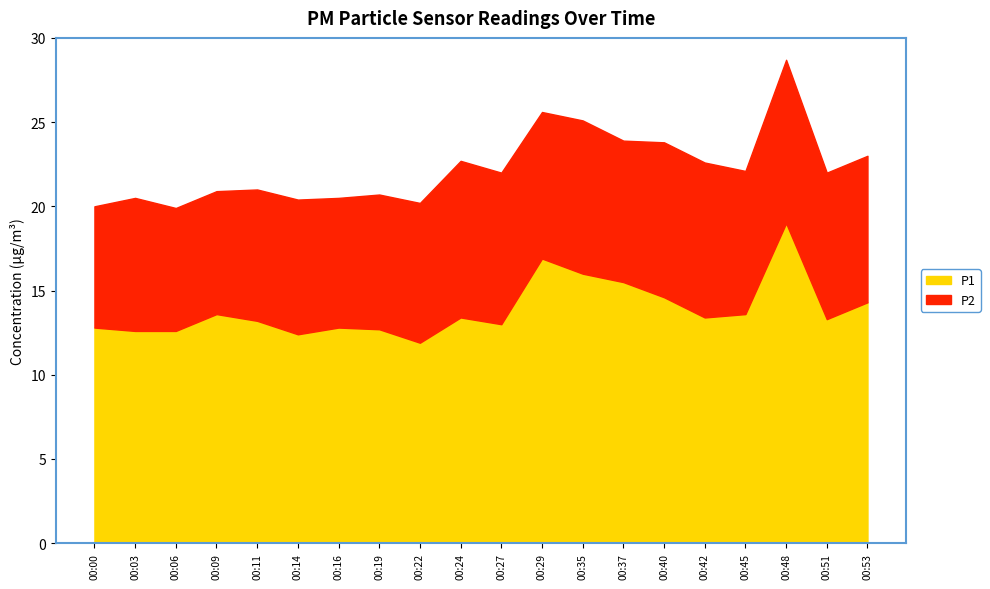

What are all the series names shown in the legend?

P1, P2